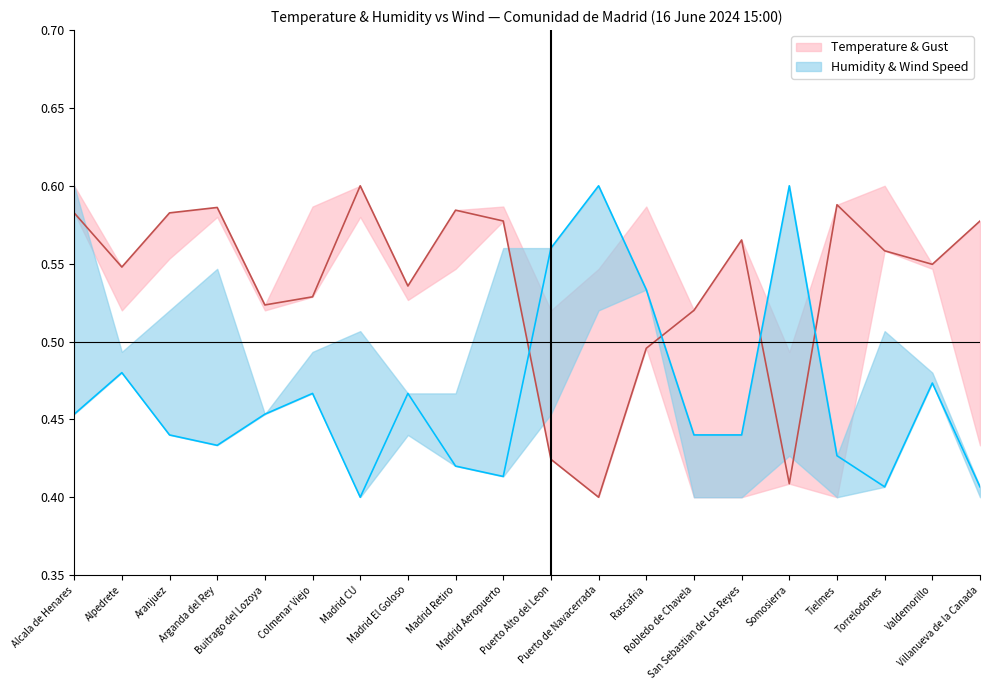

At how many categories does at least one series exceed 0?

20